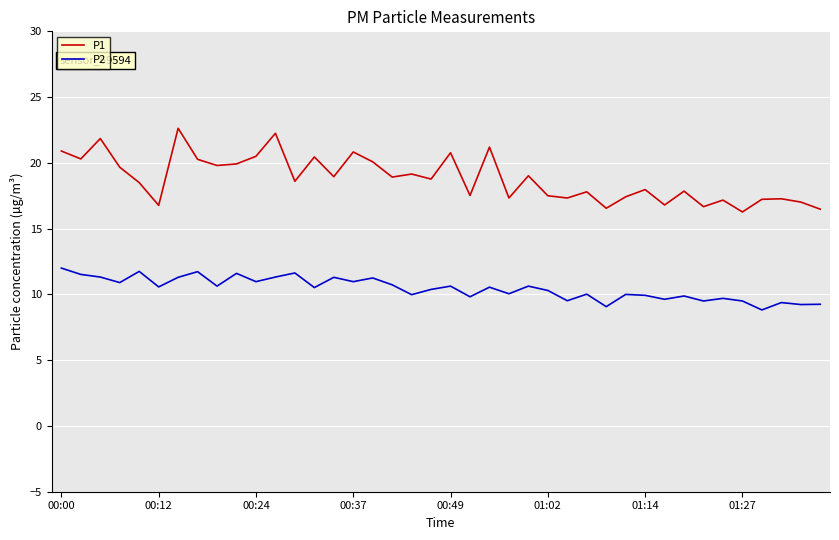

Which series has the largest range (max minus min)?

P1